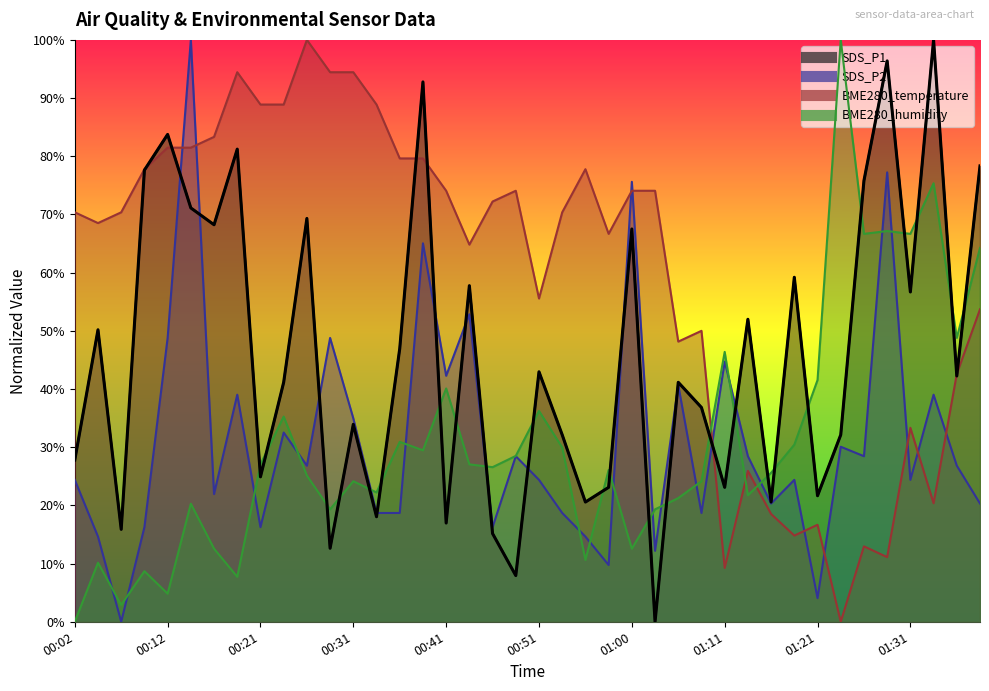

Between 00:19 and 01:39, which is larger?

00:19